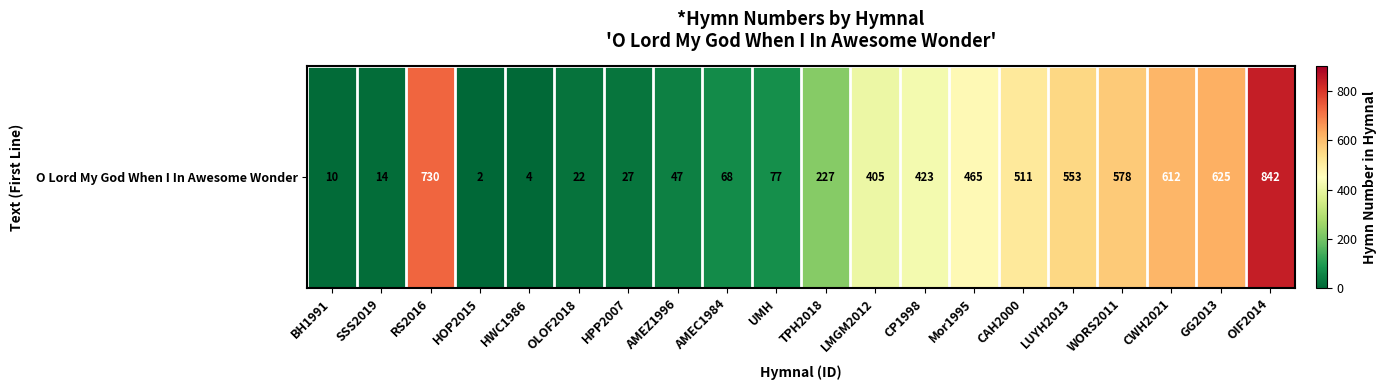

What is the minimum value shown in the chart?

2